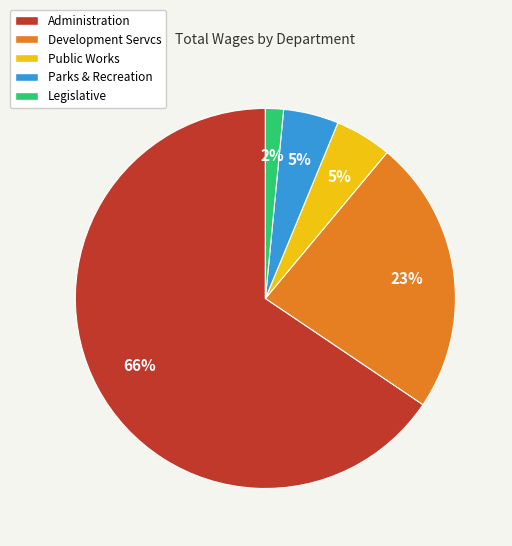

Do Parks & Recreation and Development Servcs together represent more than half of the pie?

No